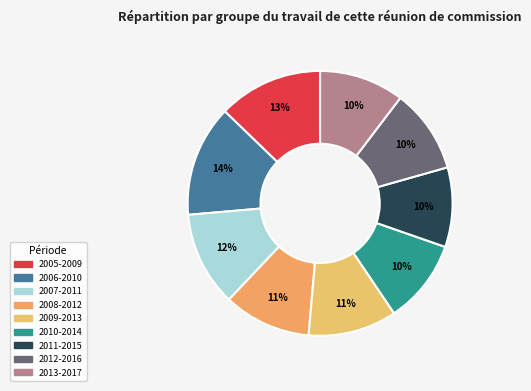

Is it true that 2009-2013 is 16% of the pie?

False